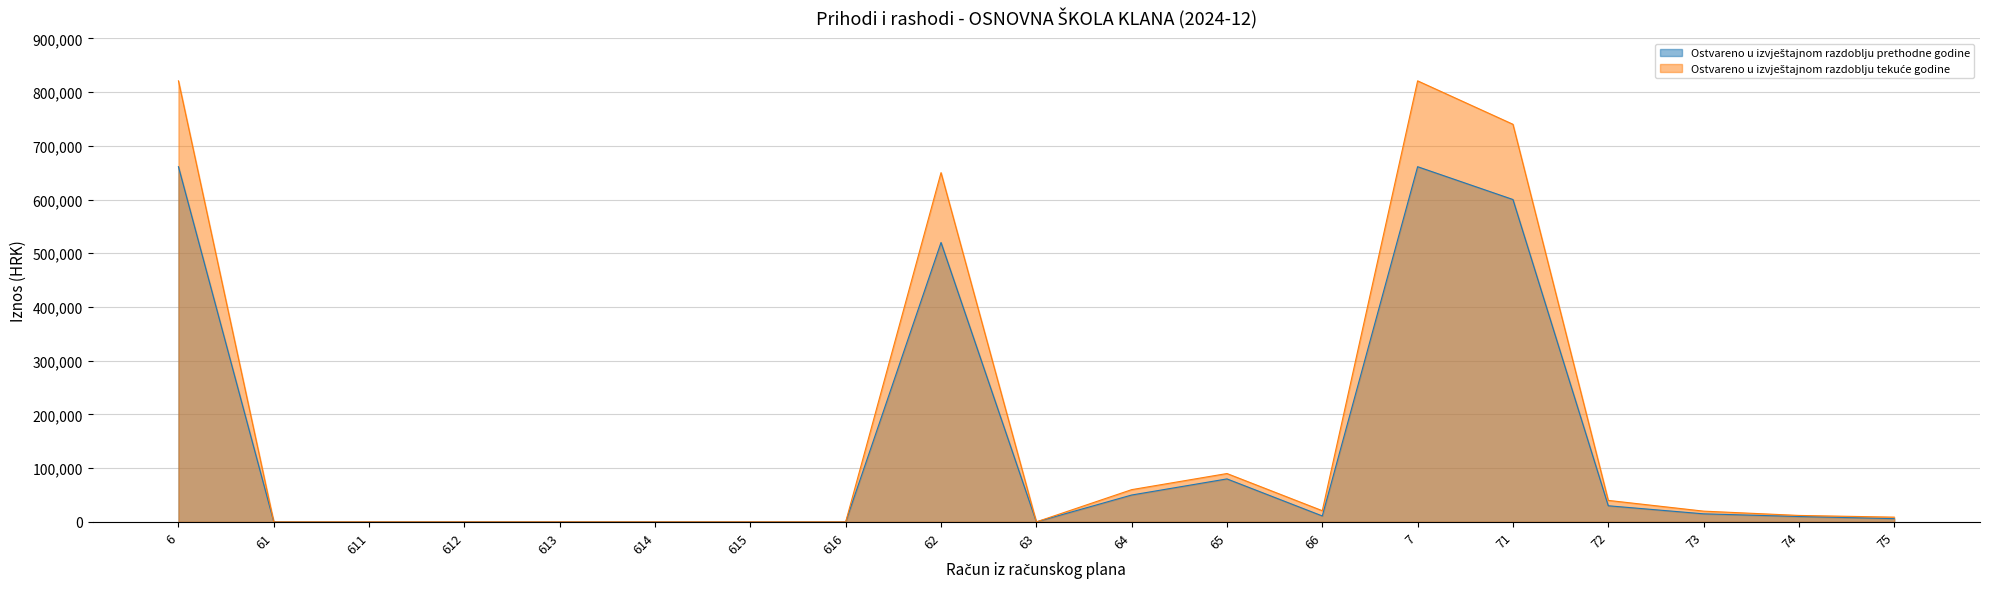

What is the greatest value displayed?

820825.5